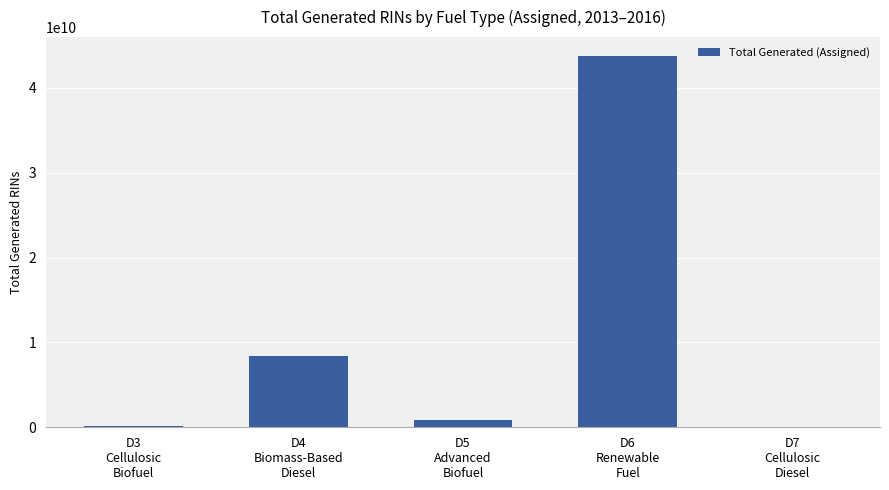

What is the greatest value displayed?

43776978699